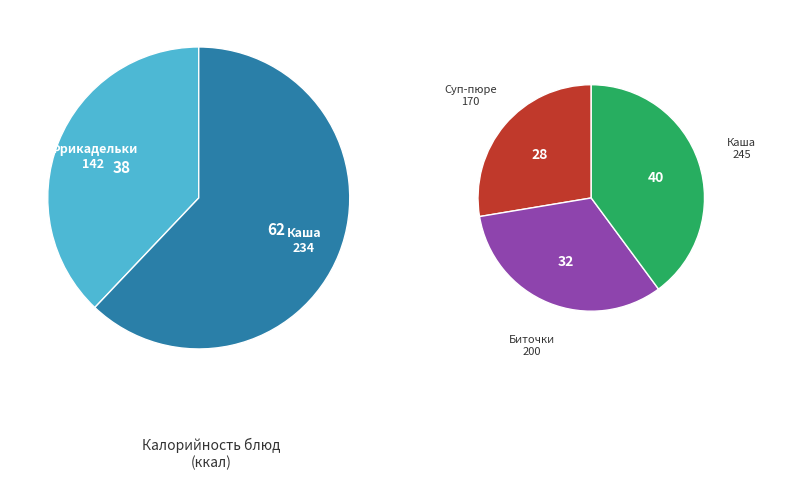

Which slice is the largest?

Каша гречневая рассыпчатая